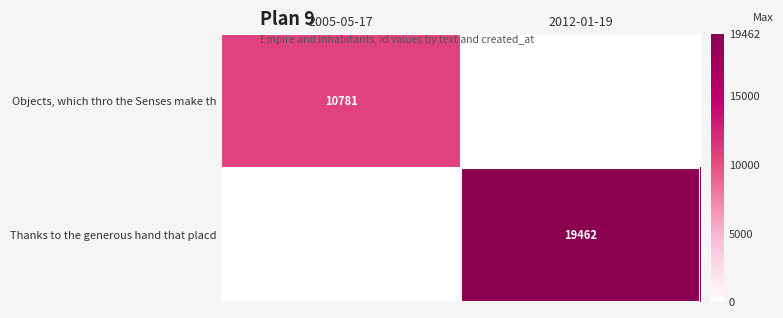

The Objects, which thro the Senses make th series shows 10781 at 2005-05-17. True or false?

True